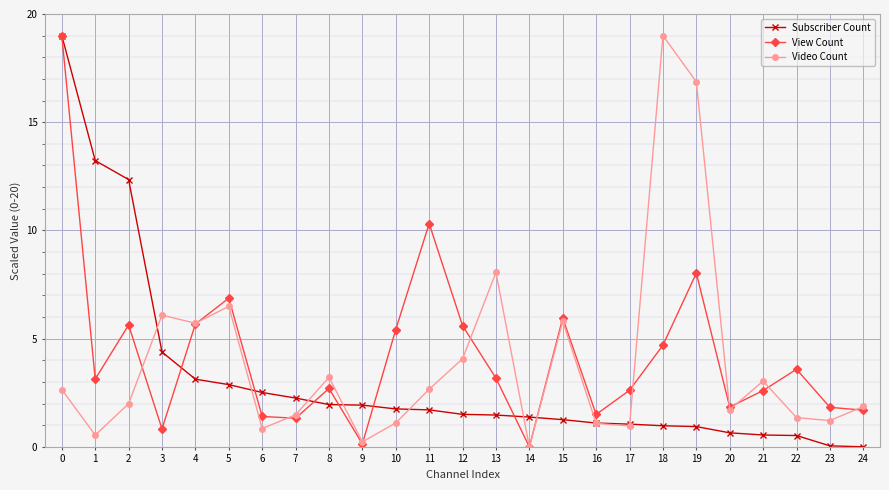

Between 3 and 23, which series saw the biggest shift?

Video Count